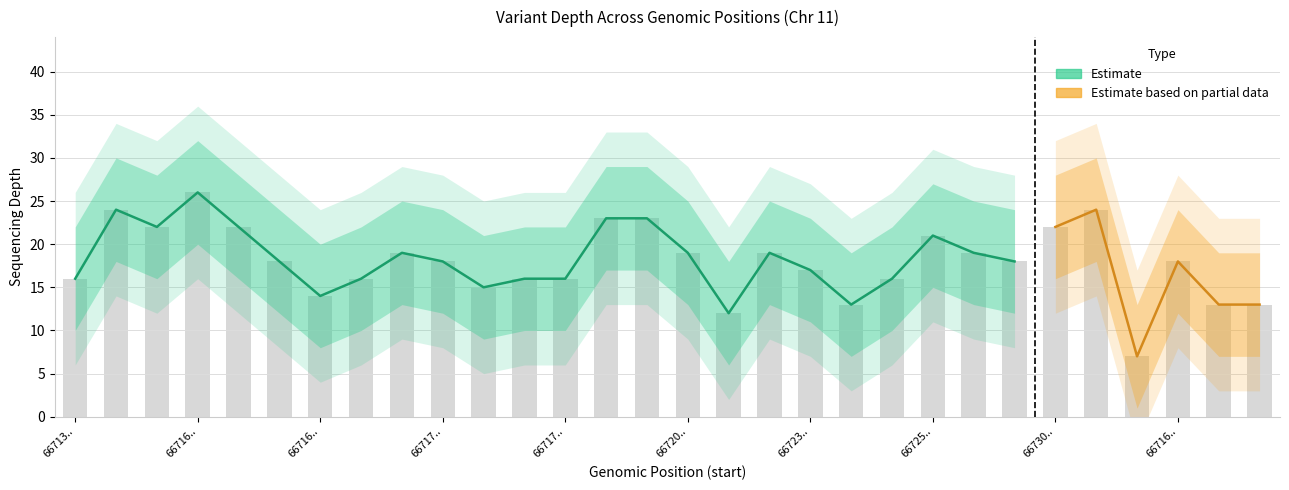

What is the average value of the depth_upper series?

24